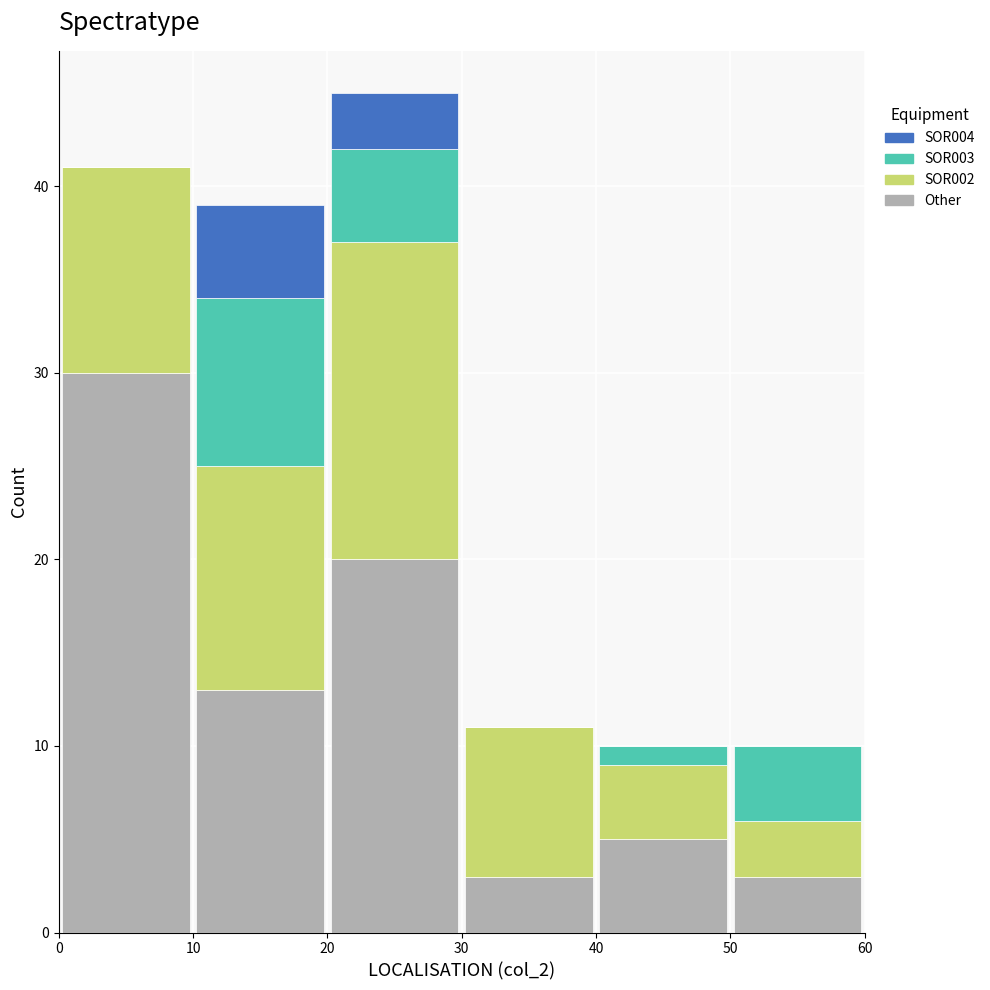

Which range on the x-axis has the tallest stacked bar (by total height)?

20 to 30